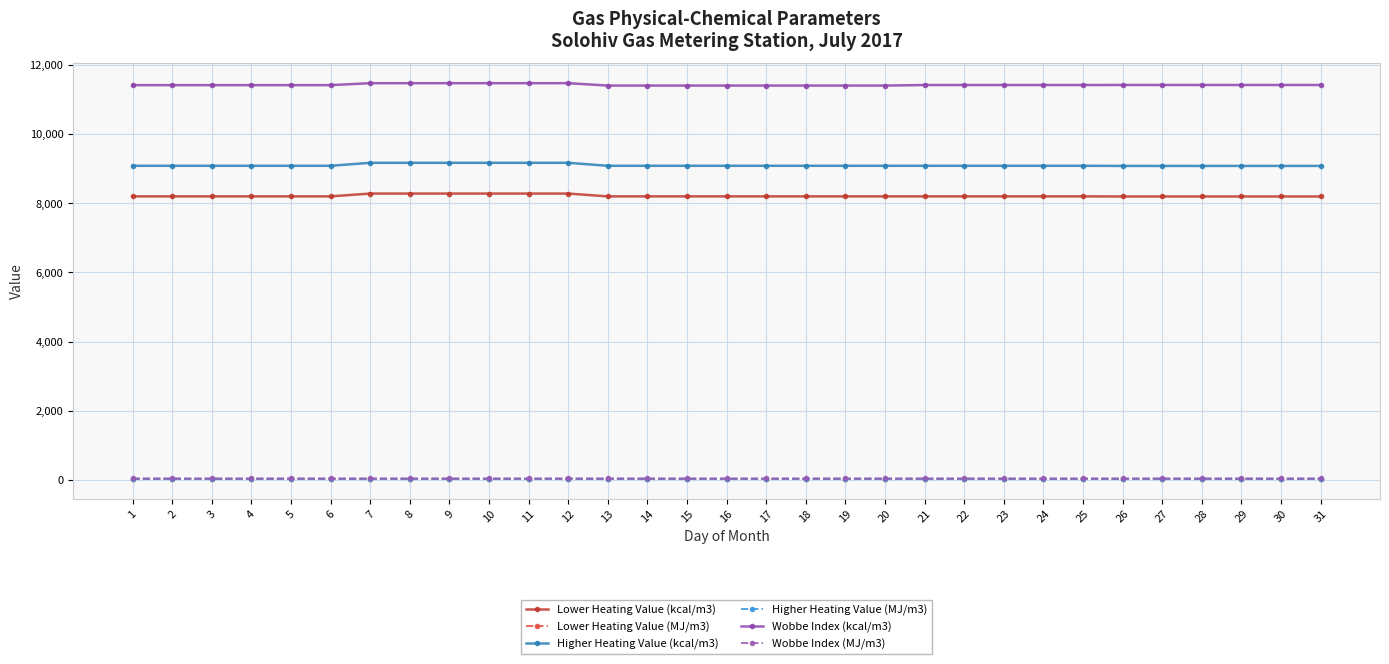

True or false: Lower Heating Value (kcal/m3) and Wobbe Index (MJ/m3) intersect in this chart.

False